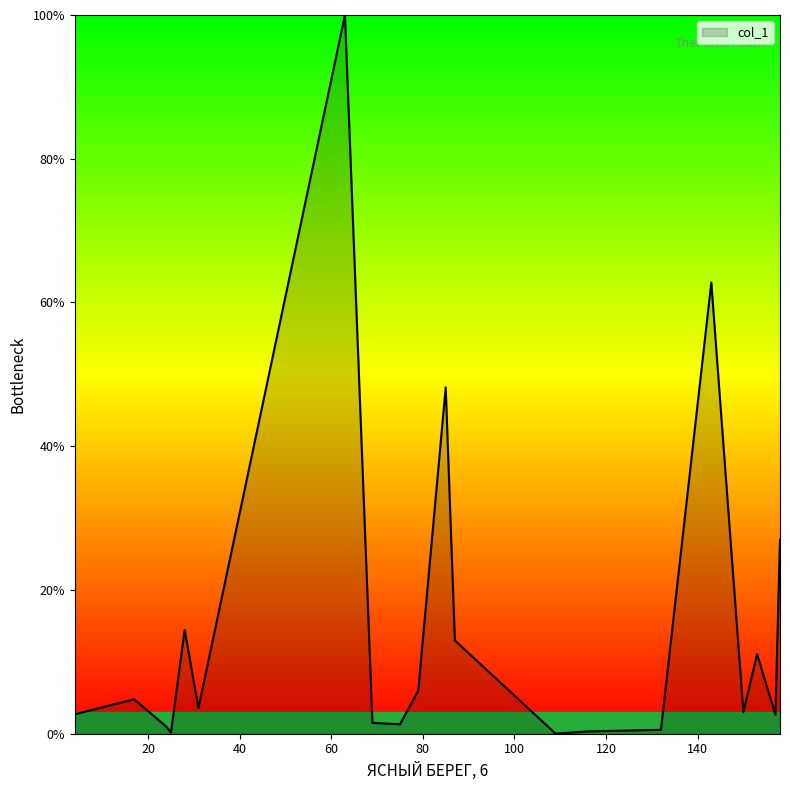

What is the difference between the maximum and minimum values?

100.0